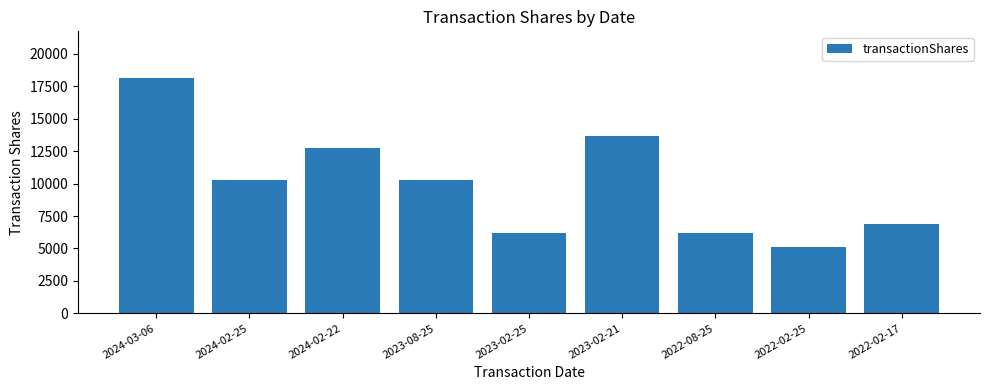

What is the label of the 4th bar from the right?

2023-02-21